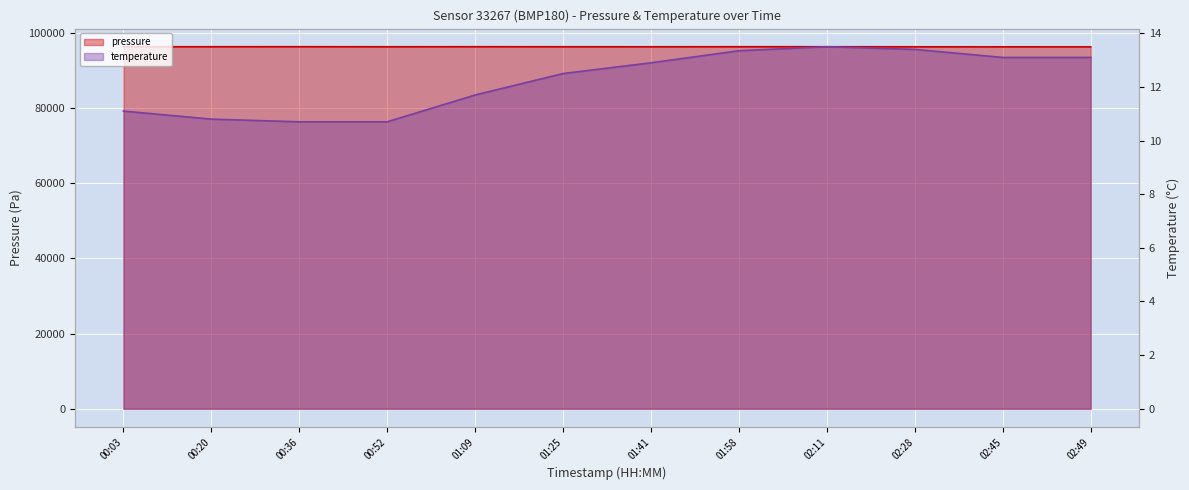

At how many categories does at least one series exceed 29505?

12